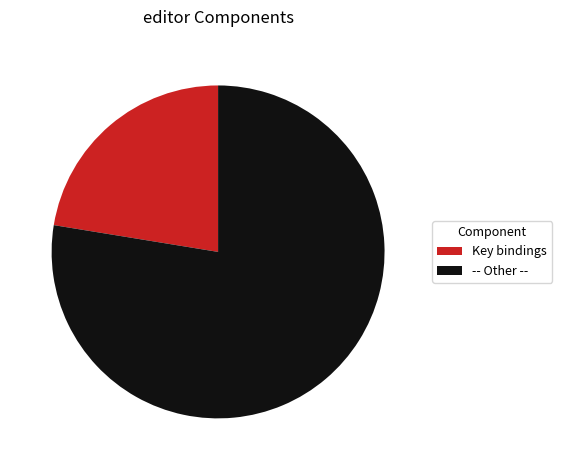

Which slice is the smallest?

Key bindings